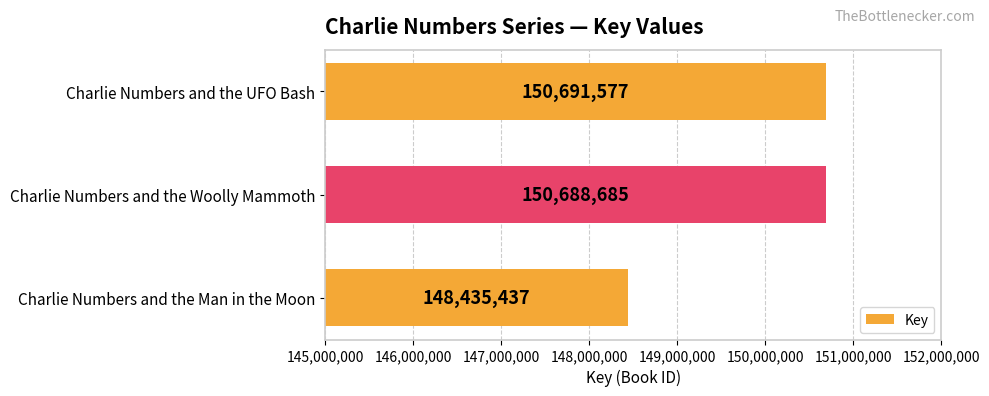

What is the difference between the maximum and minimum values?

2256140